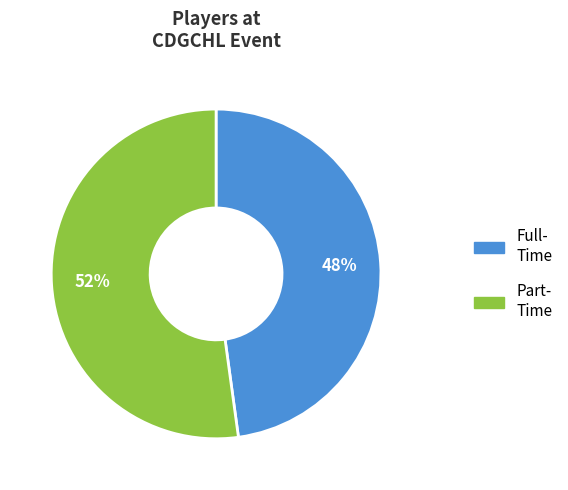

Does any single category account for the majority?

Yes